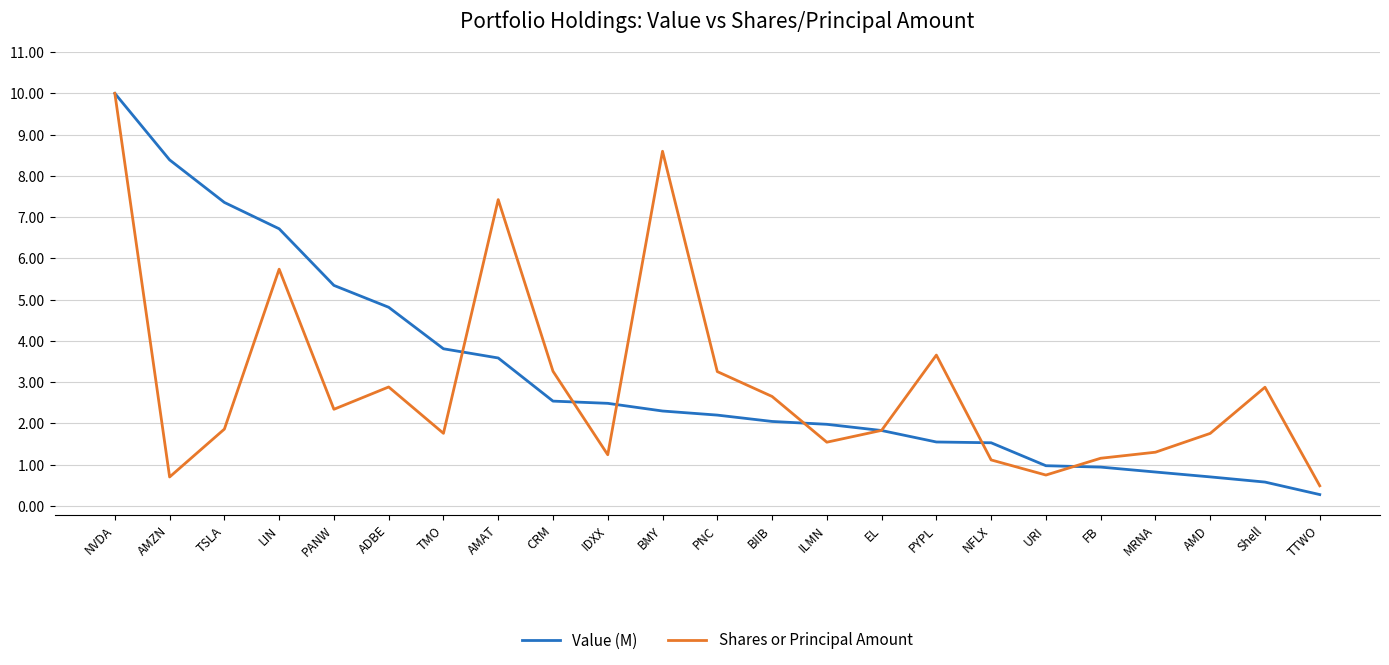

What is the difference between the Shares or Principal Amount values at PNC and BIIB?

0.6